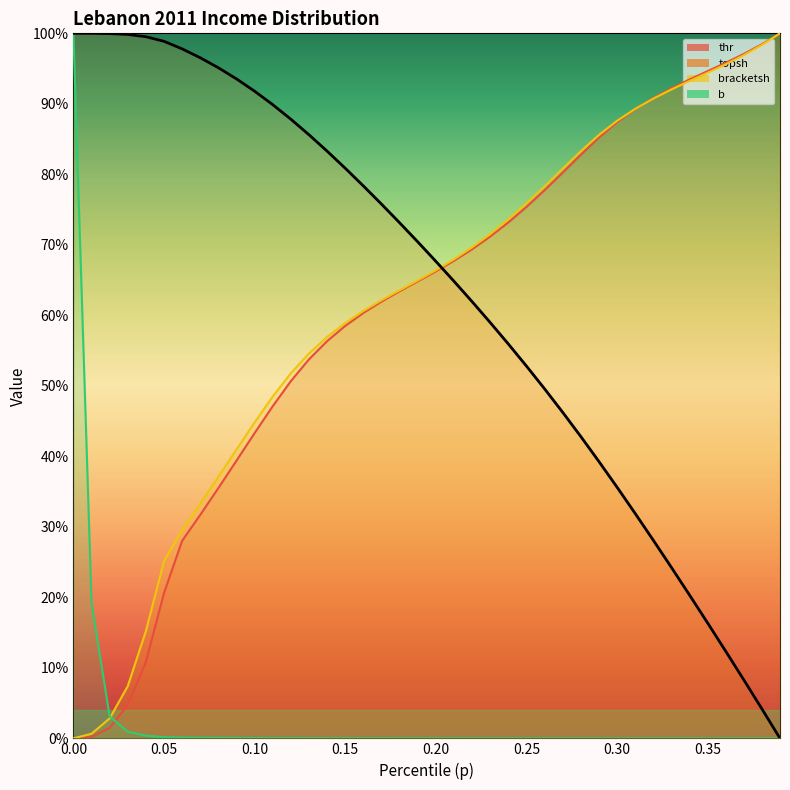

How many series are shown in this chart?

4